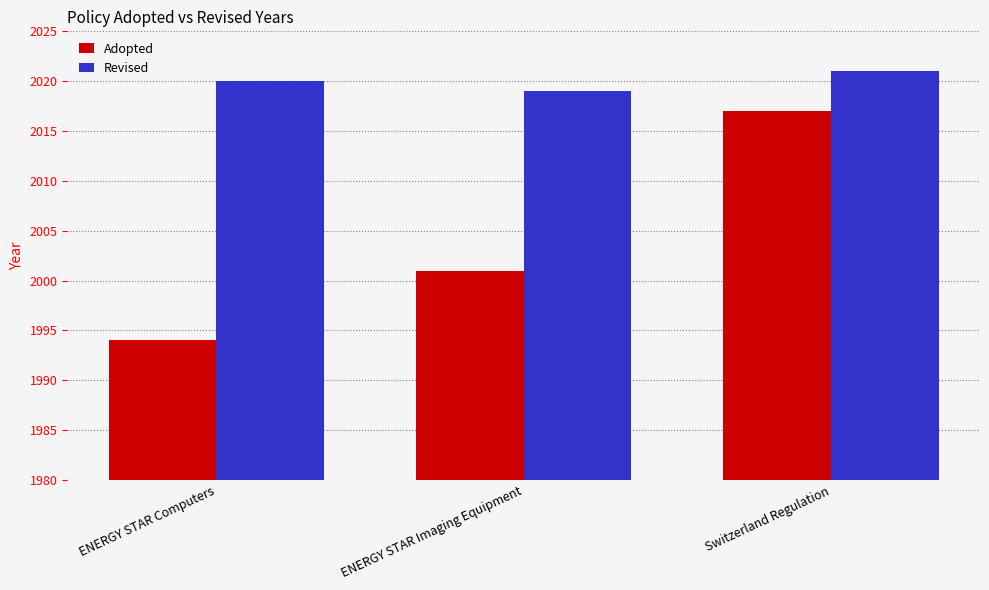

Which series has the widest spread of values?

Adopted